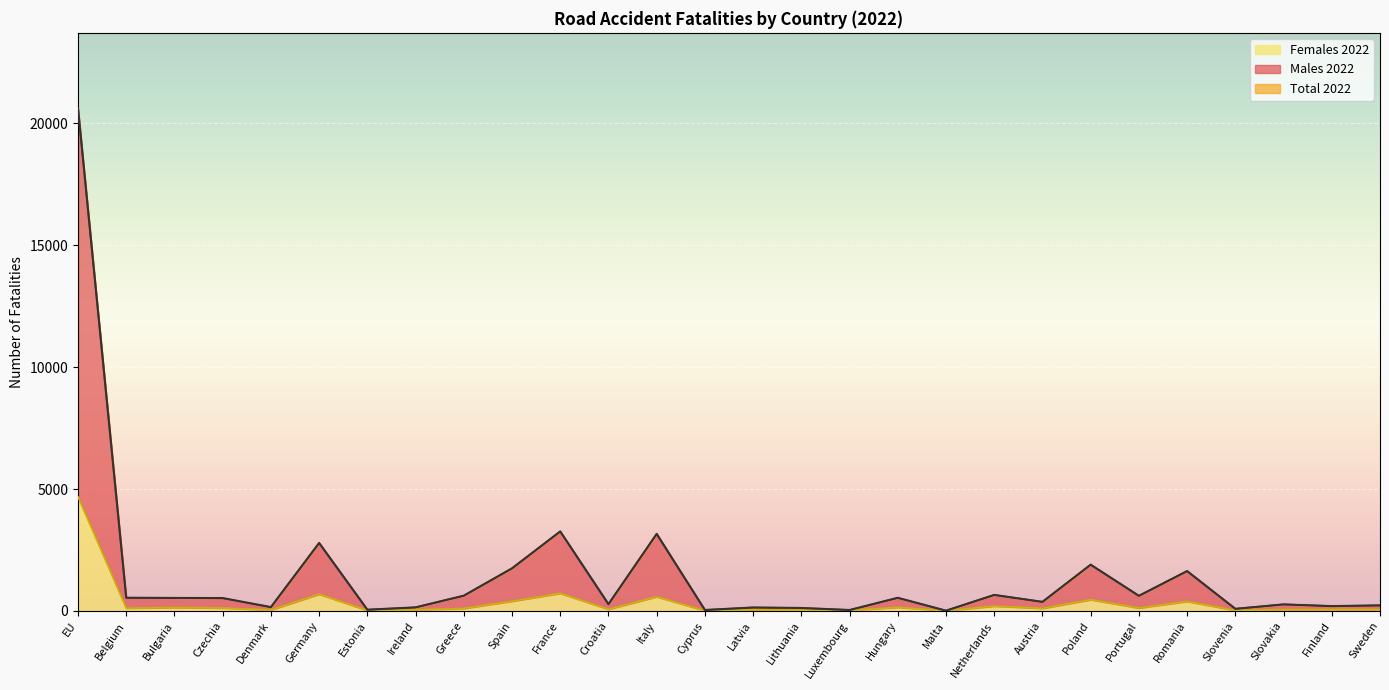

Where is the first local maximum for Total 2022?

Germany